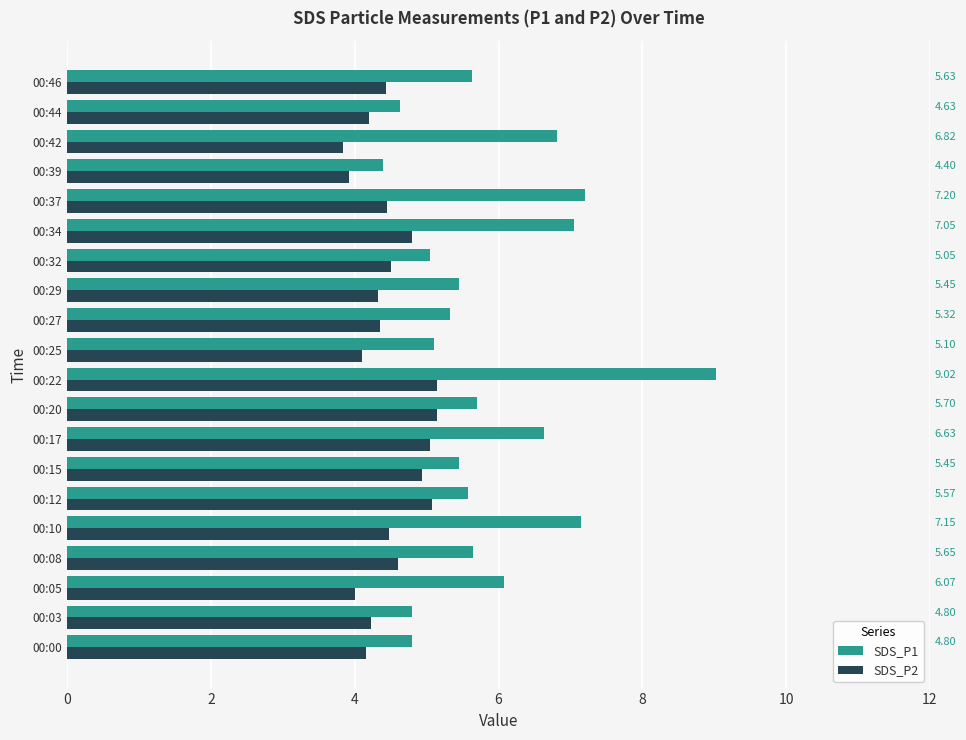

What is the sum of all SDS_P1 values?

117.5